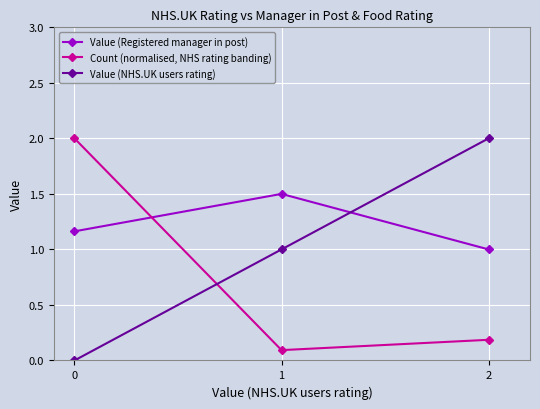

List the series in order of their overall mean, highest first.

Value (Registered manager in post), Value (NHS.UK users rating), Count (normalised, NHS rating banding)